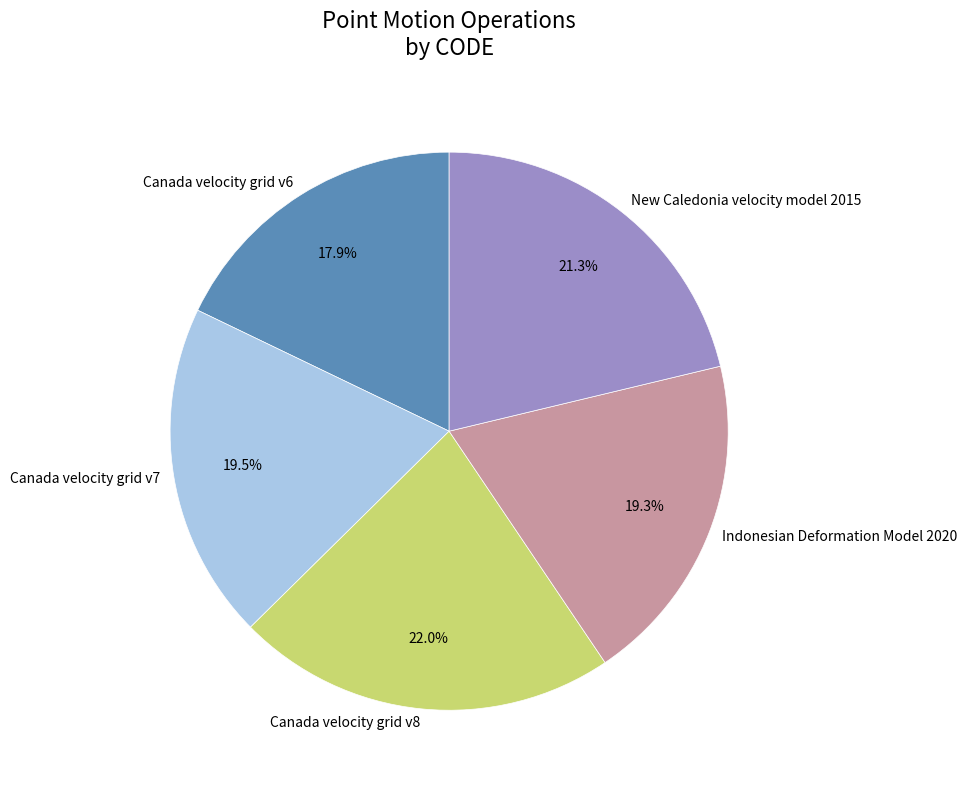

How much of the chart is everything except Canada velocity grid v8?

78.0%